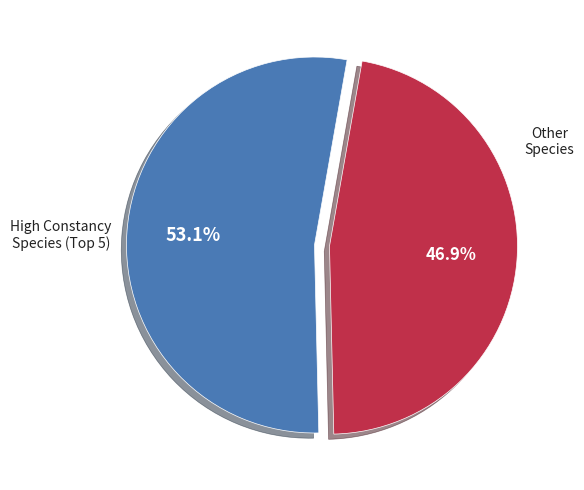

Is there any slice that represents more than half of the pie?

Yes